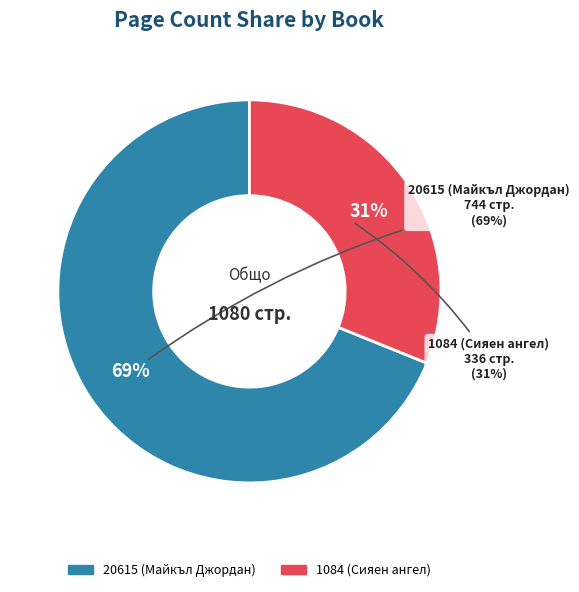

Is it true that 1084 (Сияен ангел) is 31% of the pie?

True